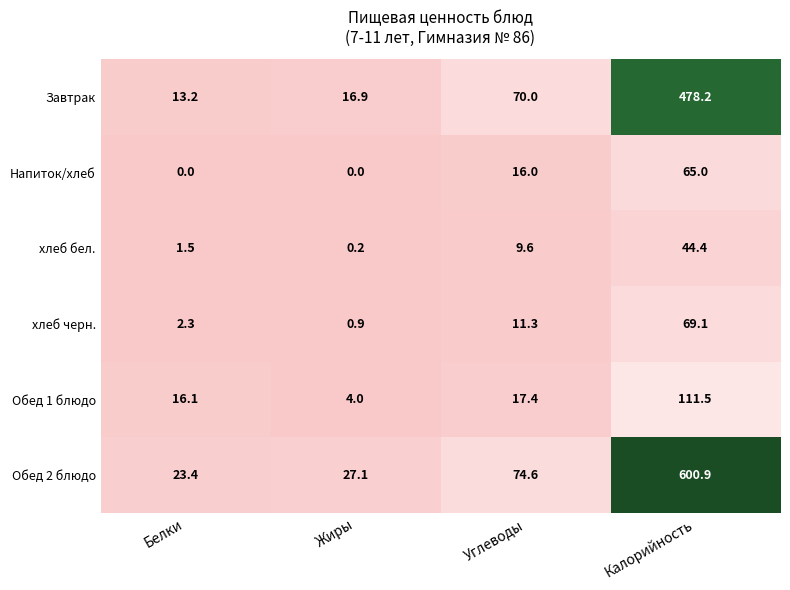

Rank the series by their maximum value, from lowest to highest.

хлеб бел., Напиток/хлеб, хлеб черн., Обед 1 блюдо, Завтрак, Обед 2 блюдо